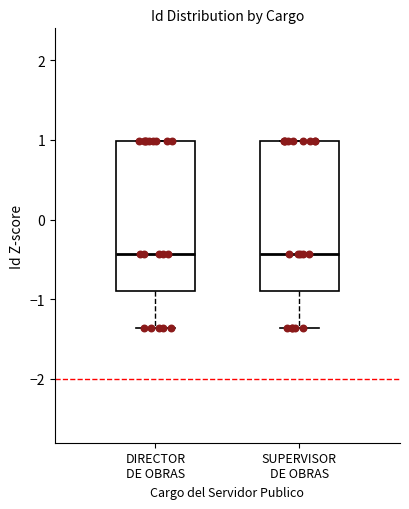

Where does the median line of the box for SUPERVISOR DE OBRAS sit on the y-axis? The values are not printed on the chart, so give them approximately, as read against the axis.

-0.4